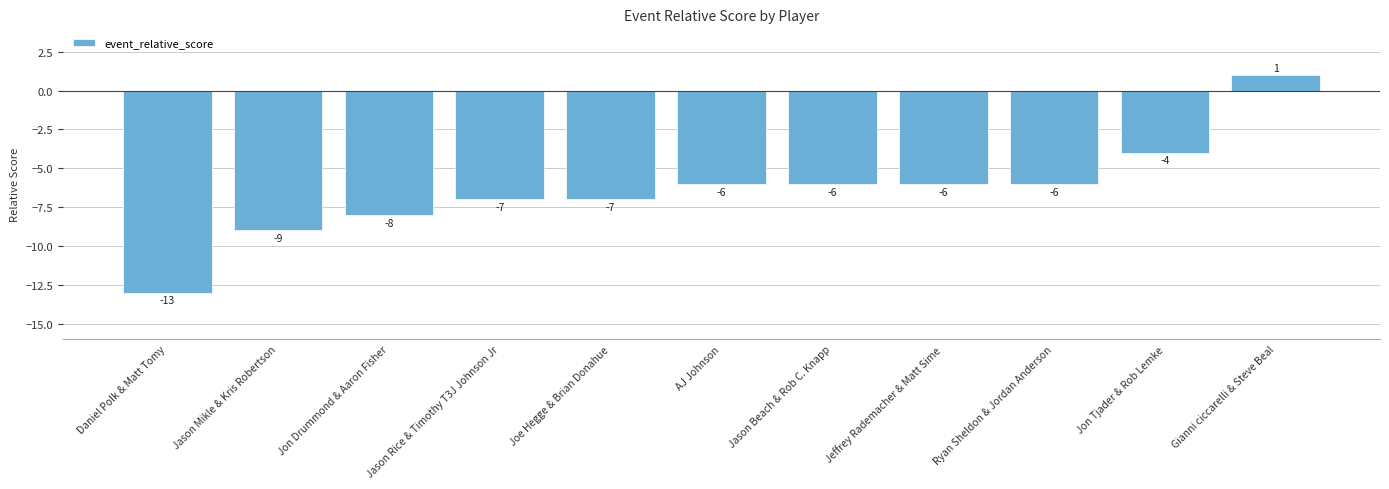

Are the bars grouped side by side (vs. stacked)?

No